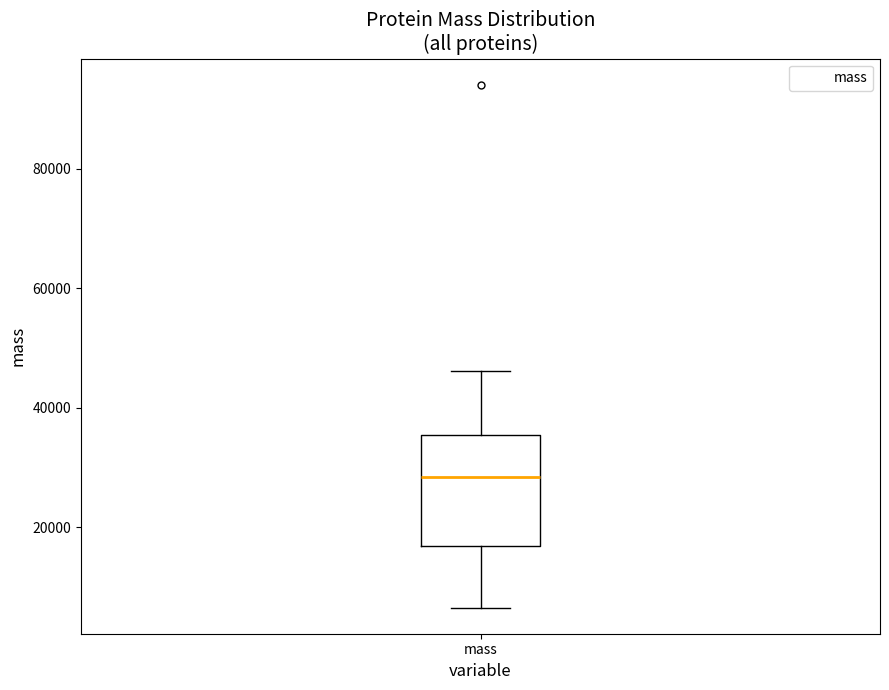

Transcribe this box plot: give where the median line is, the range the box spans, and where the two whiskers end, as read against the y-axis. The values are not printed on the chart, so give them approximately, as read against the axis.

median 28000, box 16000 to 36000, whiskers 6000 to 46000